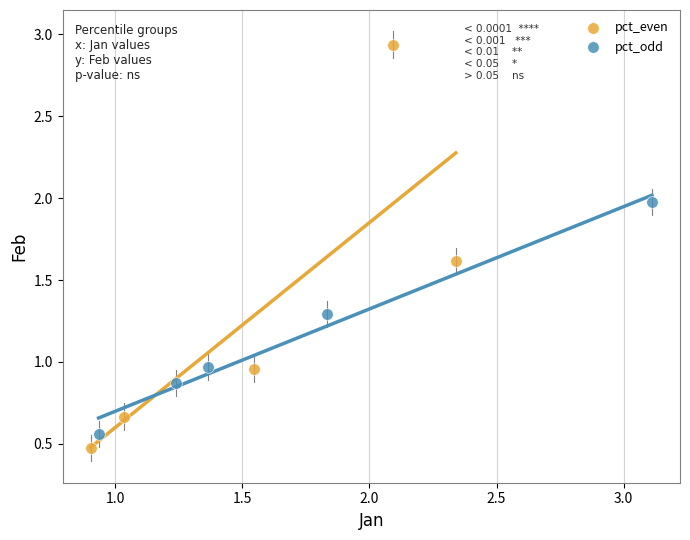

Which series contains the highest Y value?

pct_even